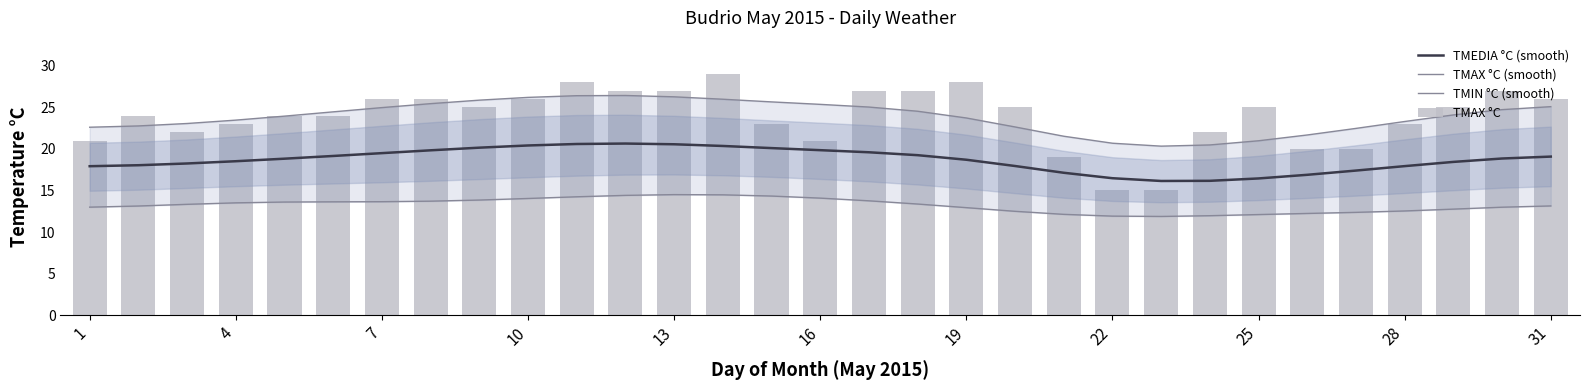

Which category has the highest value in the TMIN °C (smooth) series?

13